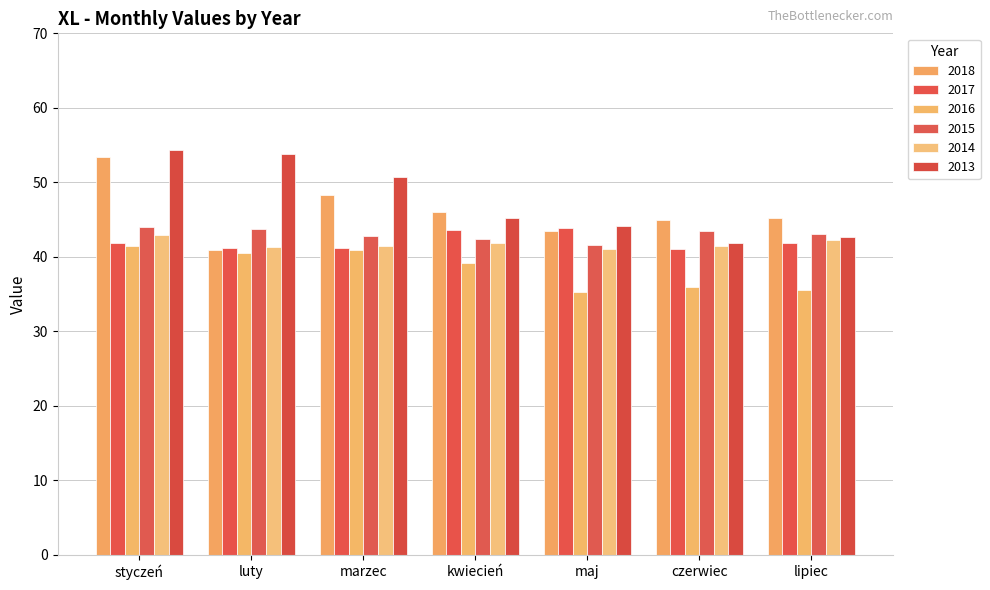

What is the average value of the 2016 series?

38.4